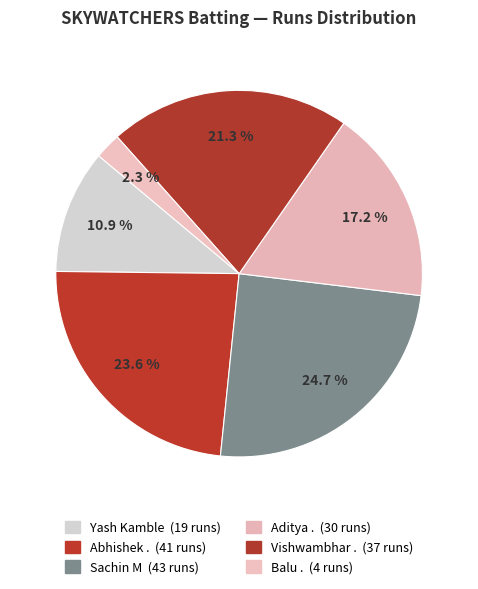

Is there a majority slice in this chart?

No